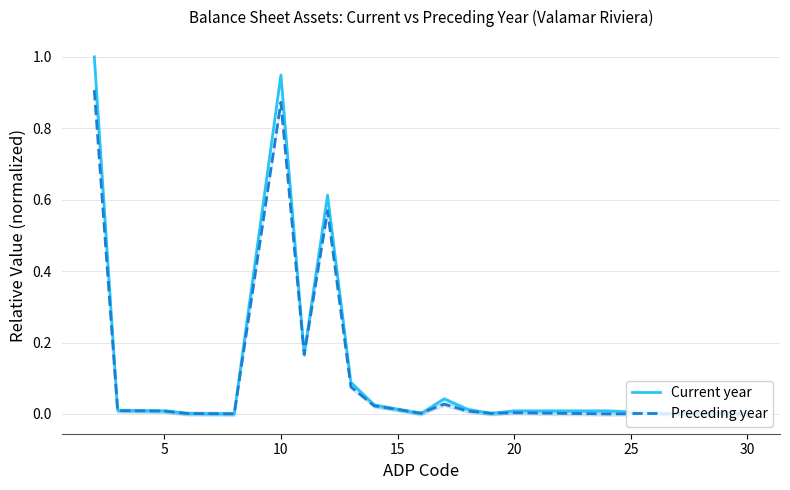

The value of Preceding year at 10 is 0.5. True or false?

False